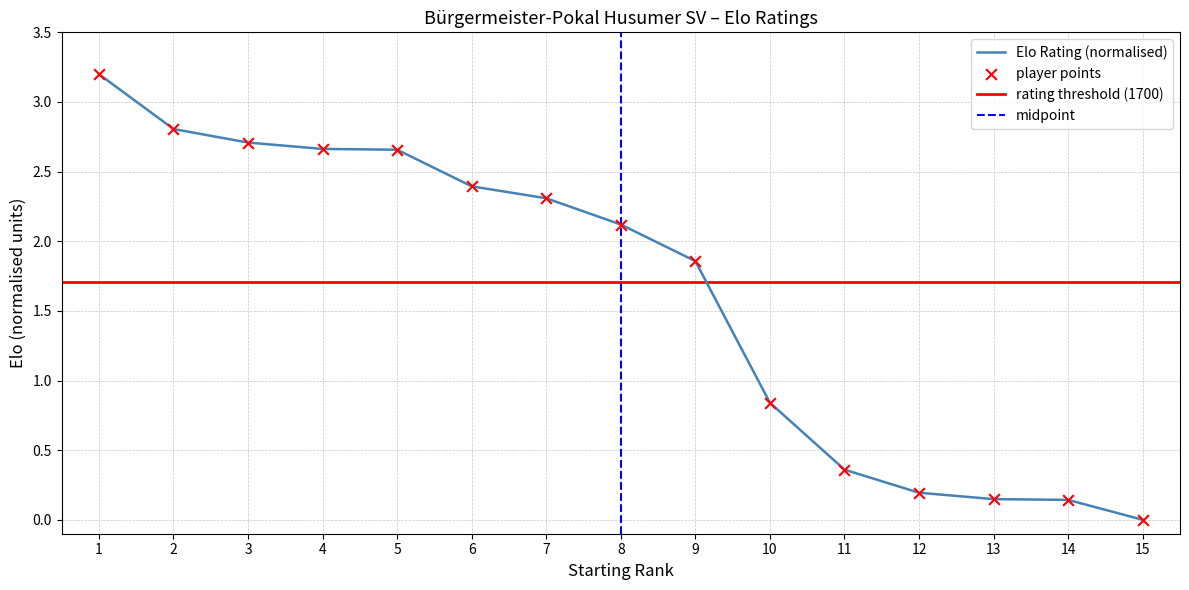

Is it true that Elo Rating (normalised) equals 0.5 at 9?

False